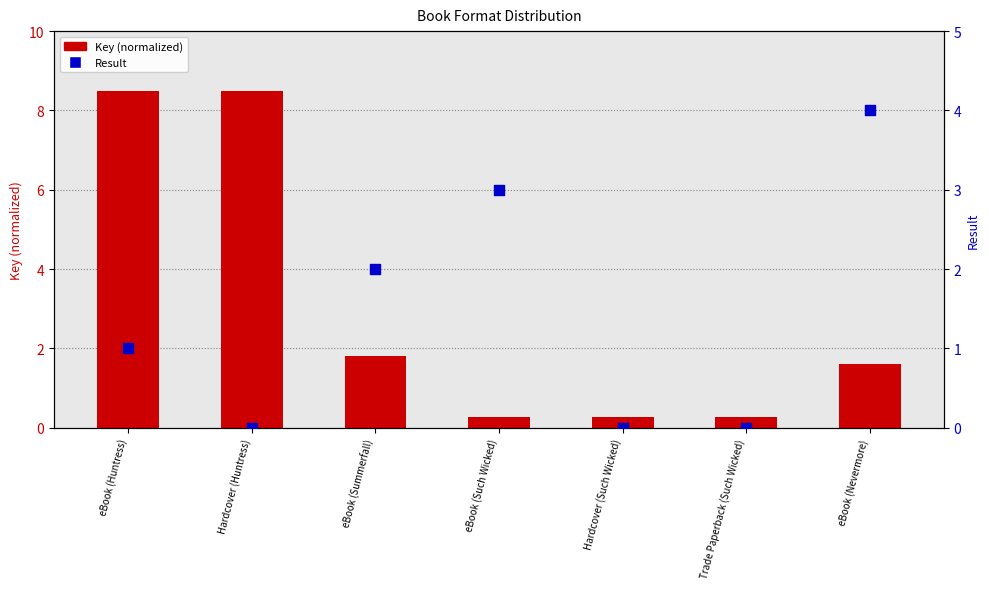

Which series has the largest Y range (max minus min)?

Key (normalized)